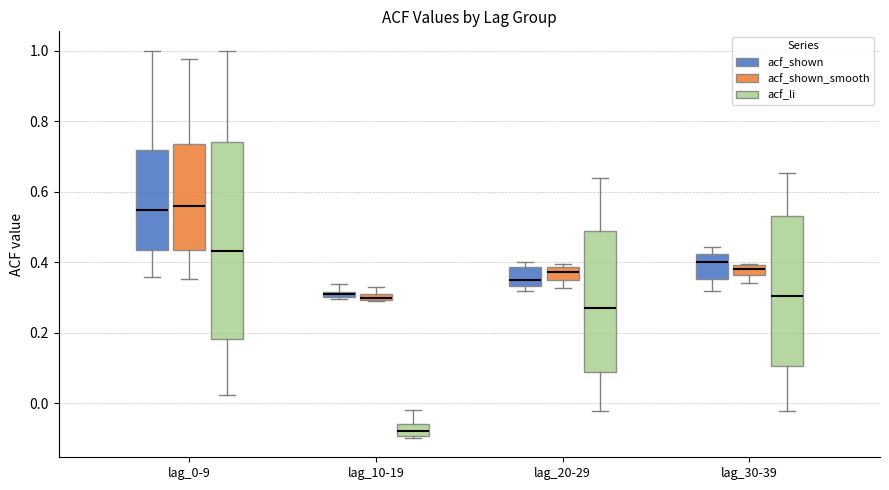

Which box has the lowest median line?

lag_10-19 (acf_li)